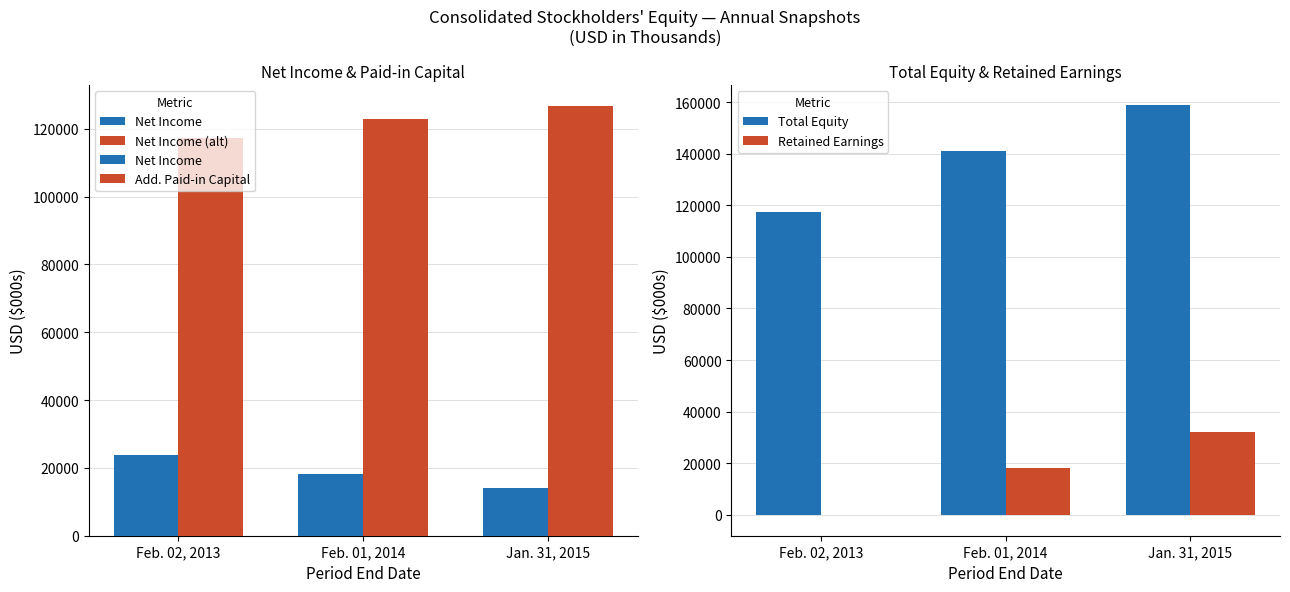

What is the average value of the Net Income (alt) series?

18702